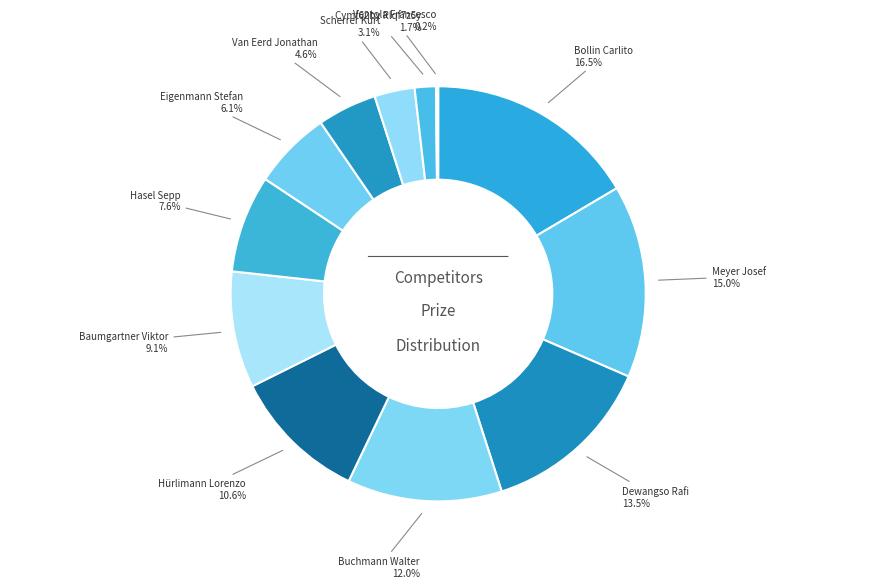

Which category has the biggest portion of the pie?

Bollin Carlito